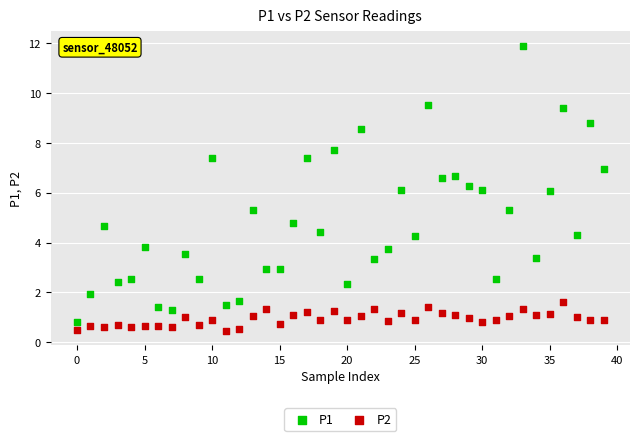

Which series reaches the maximum Y coordinate?

P1